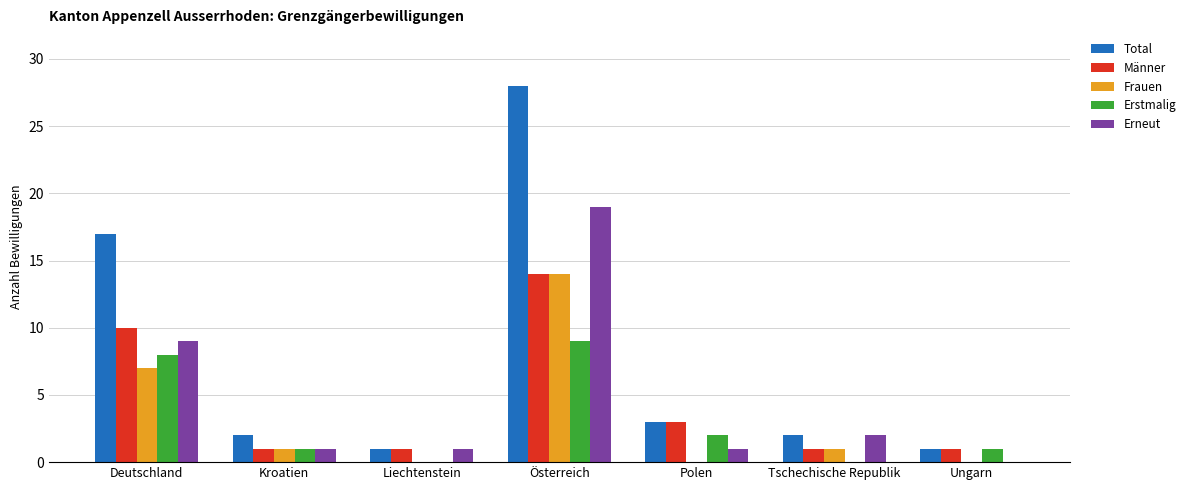

What is the sum of the Total values at Deutschland and Polen?

20